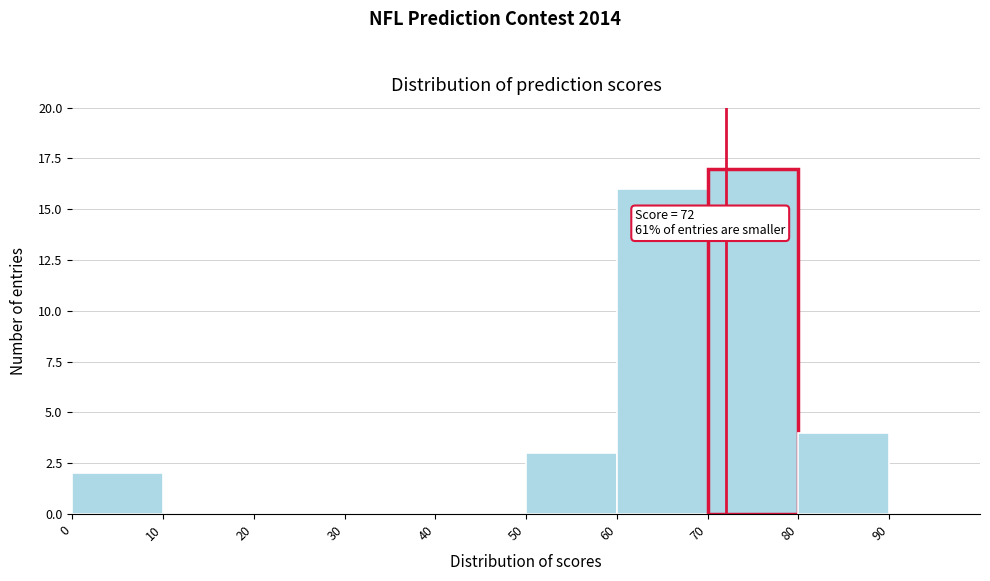

Which range on the x-axis has the tallest bar?

70 to 80